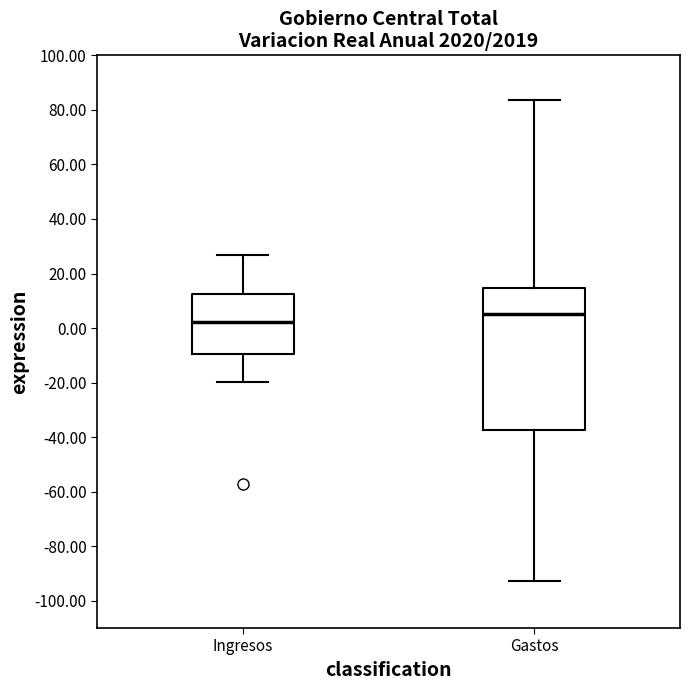

Where does the median line of the box for Ingresos sit on the y-axis? The values are not printed on the chart, so give them approximately, as read against the axis.

2